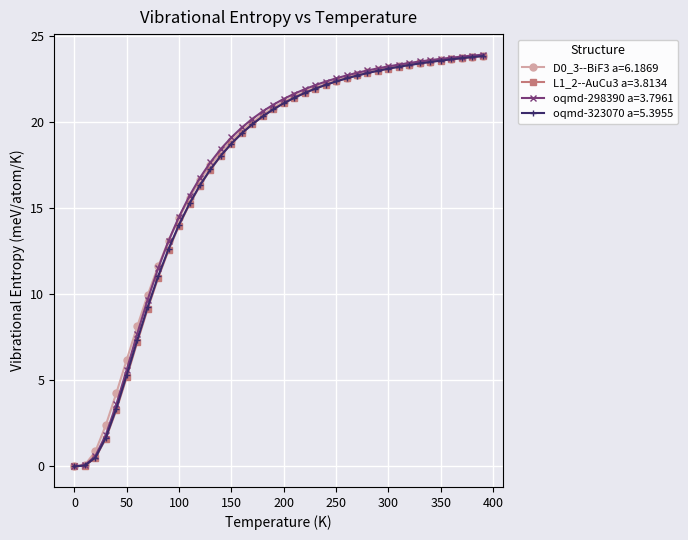

What is the maximum value shown in the chart?

23.9